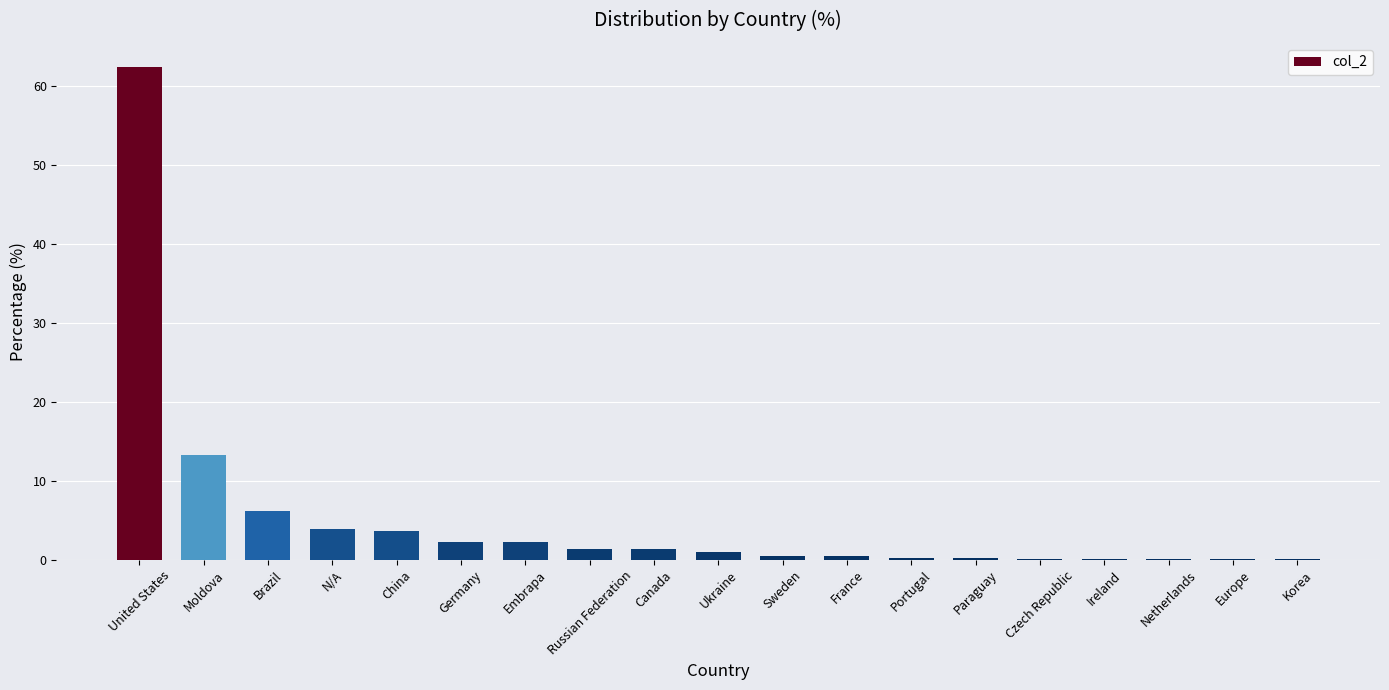

Where is the data nearest to the value 31?

Moldova